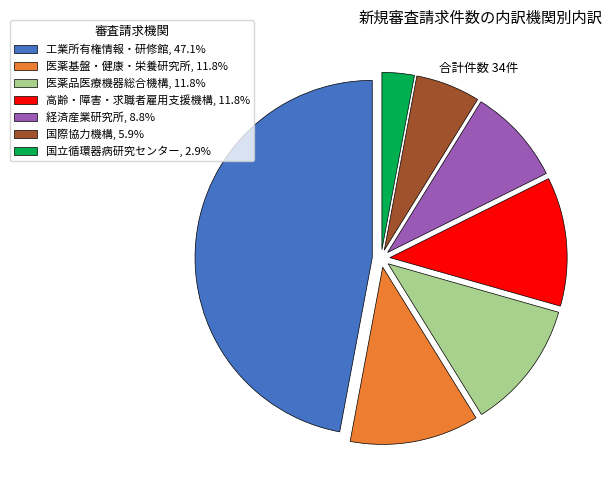

True or false: 工業所有権情報・研修館 accounts for 37% of the total.

False